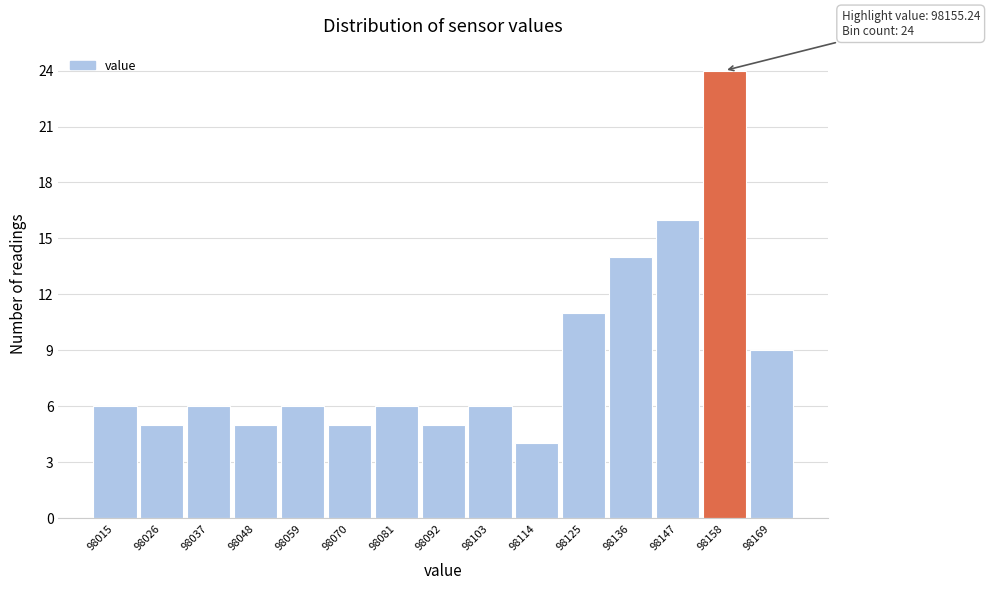

Which range on the x-axis has the tallest bar?

98152 to 98164